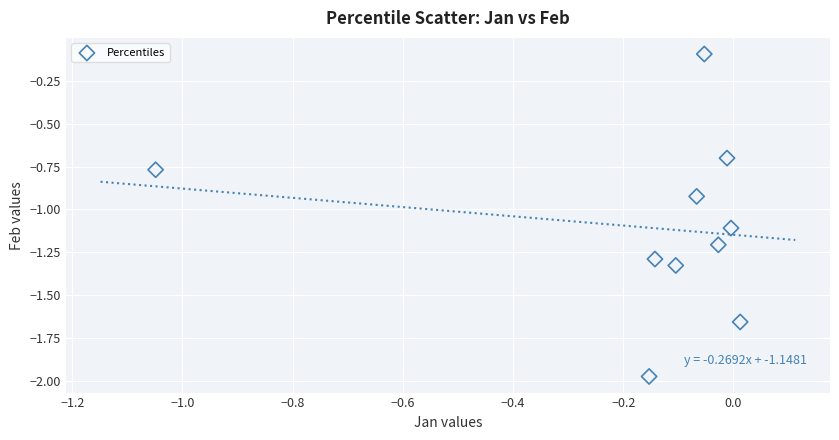

What is the range of X values (max minus min)?

1.1